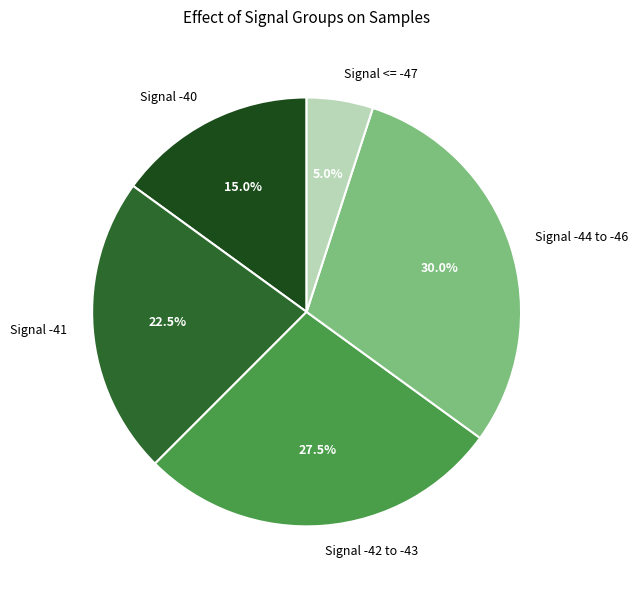

Does any single category account for the majority?

No